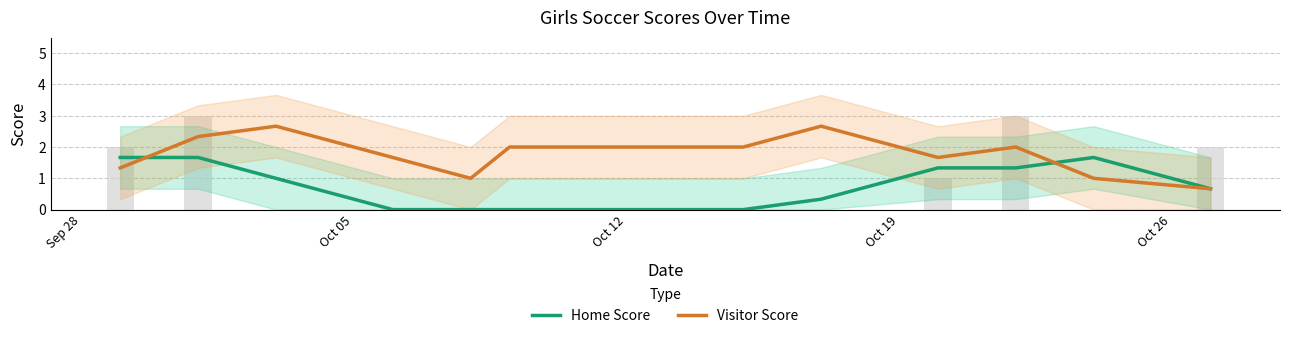

At which label does Visitor Score first exceed 1?

Sep 28